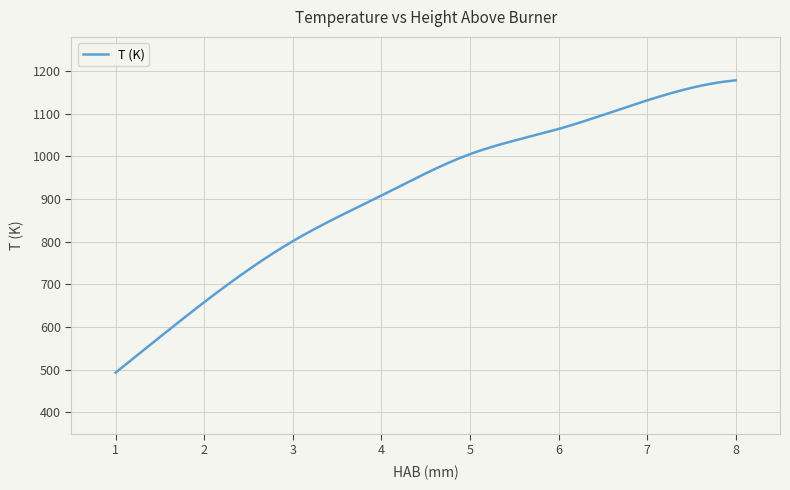

What is the difference between the maximum and minimum values?

685.0